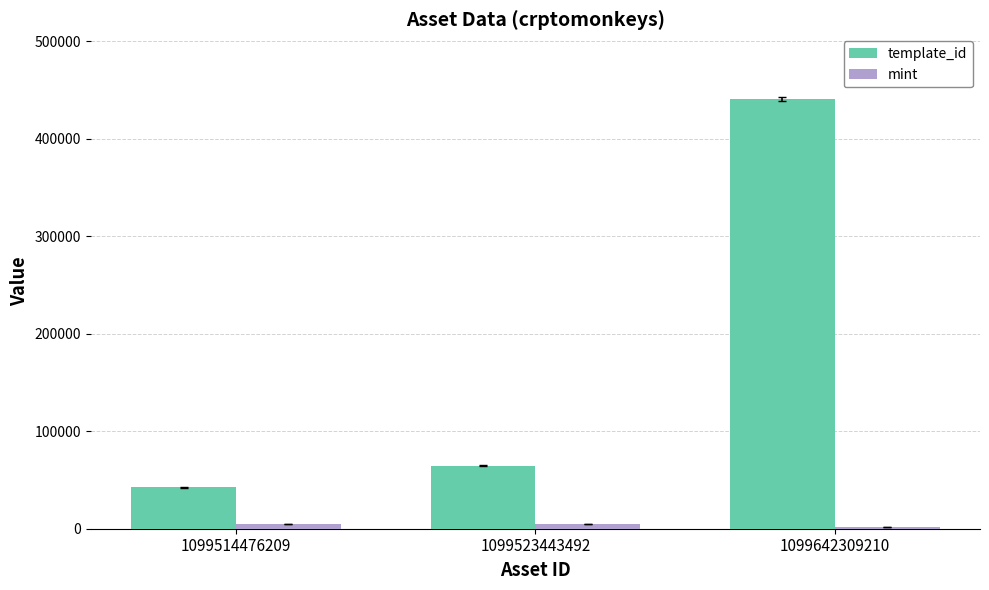

Count the mint values in the range 2115 to 5263.

3